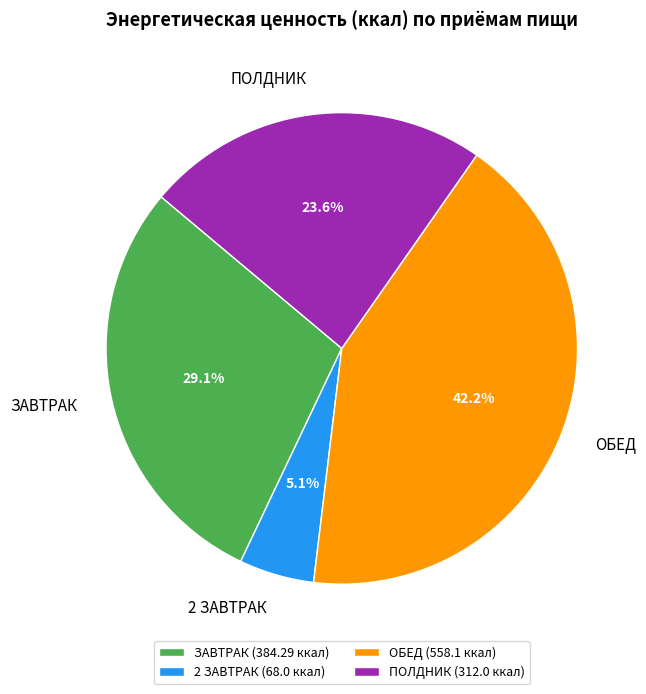

Between ЗАВТРАК and ПОЛДНИК, which is larger?

ЗАВТРАК